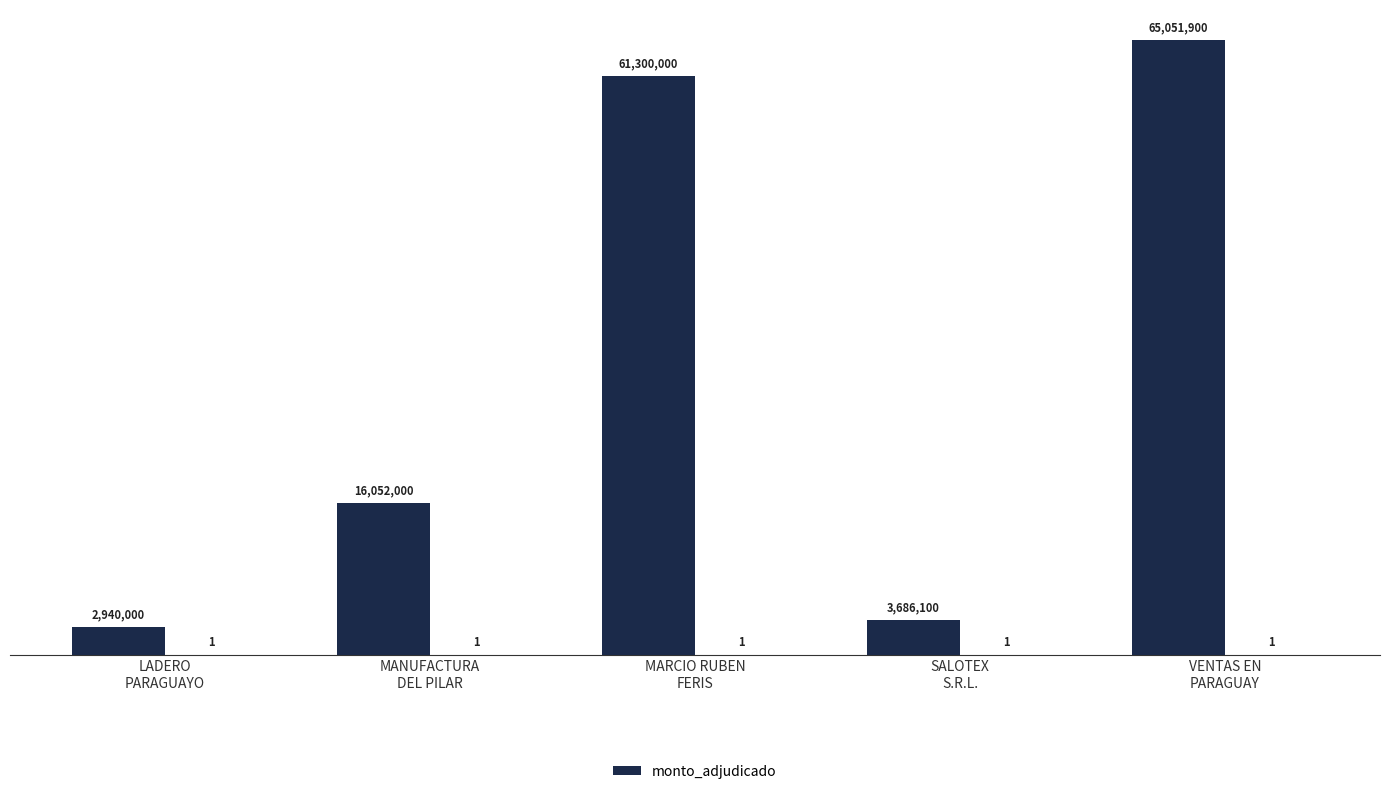

How many data points does each series have?

5